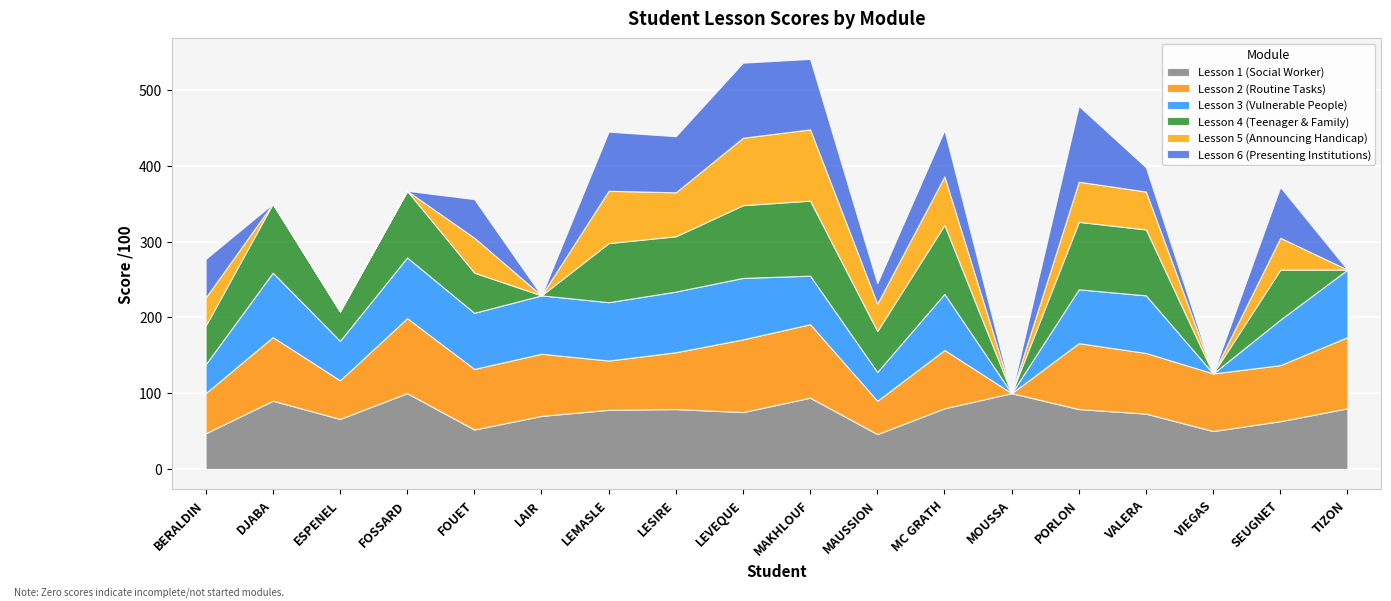

At how many categories does at least one series exceed 6?

18